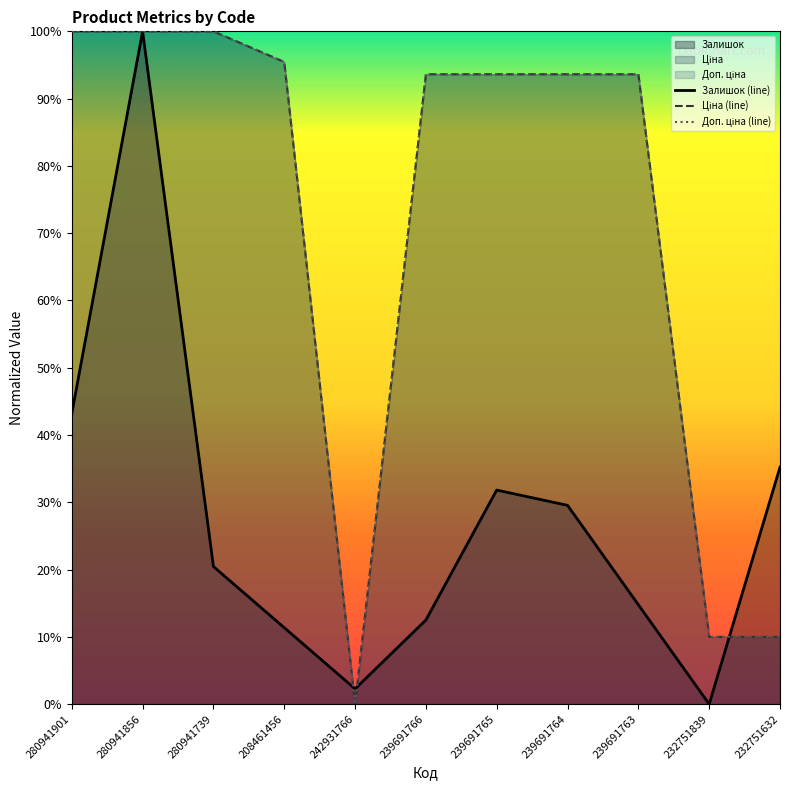

Between 280941901 and 232751839, which is larger?

280941901